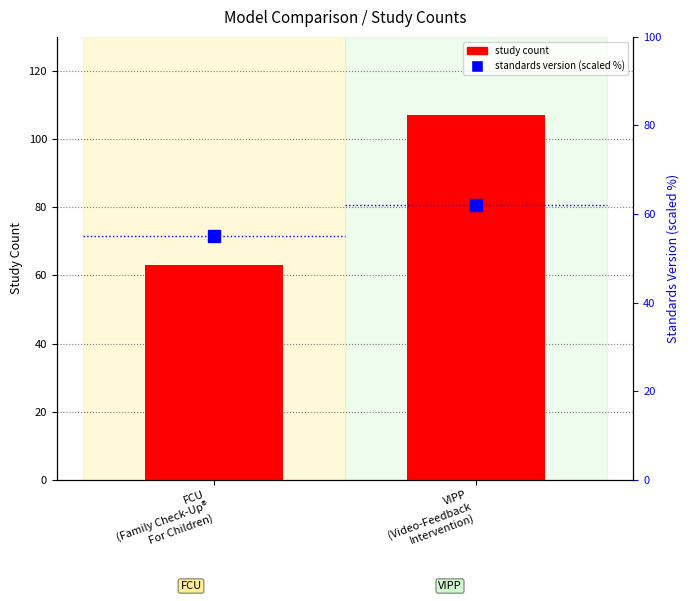

Does the chart contain any negative values?

No